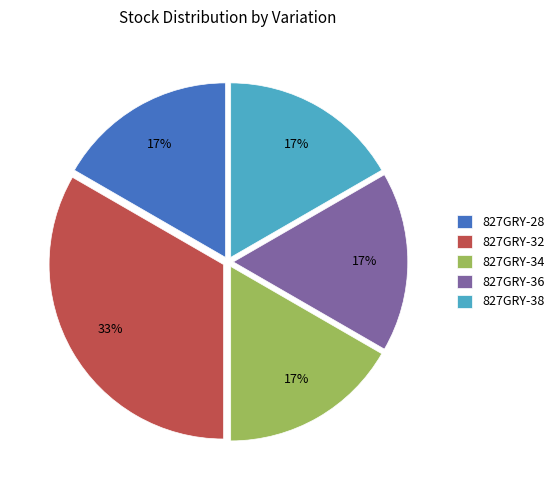

Does any single category account for the majority?

No